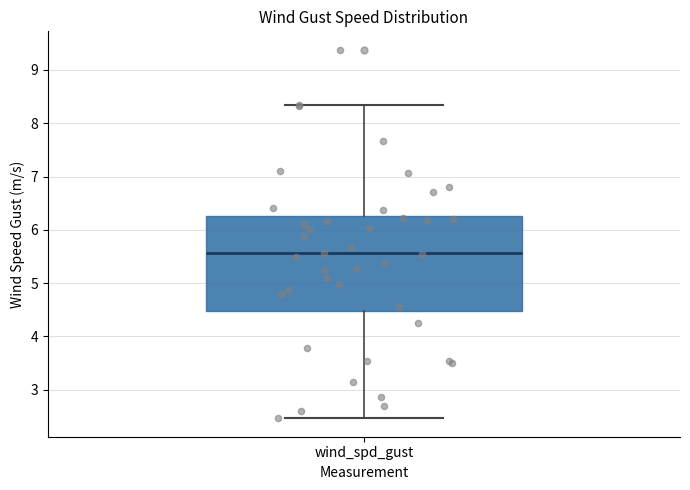

Read this box plot against the y-axis: the position of the median line, the range covered by the box, and the ends of both whiskers. The values are not printed on the chart, so give them approximately, as read against the axis.

median 5.6, box 4.5 to 6.3, whiskers 2.5 to 8.4